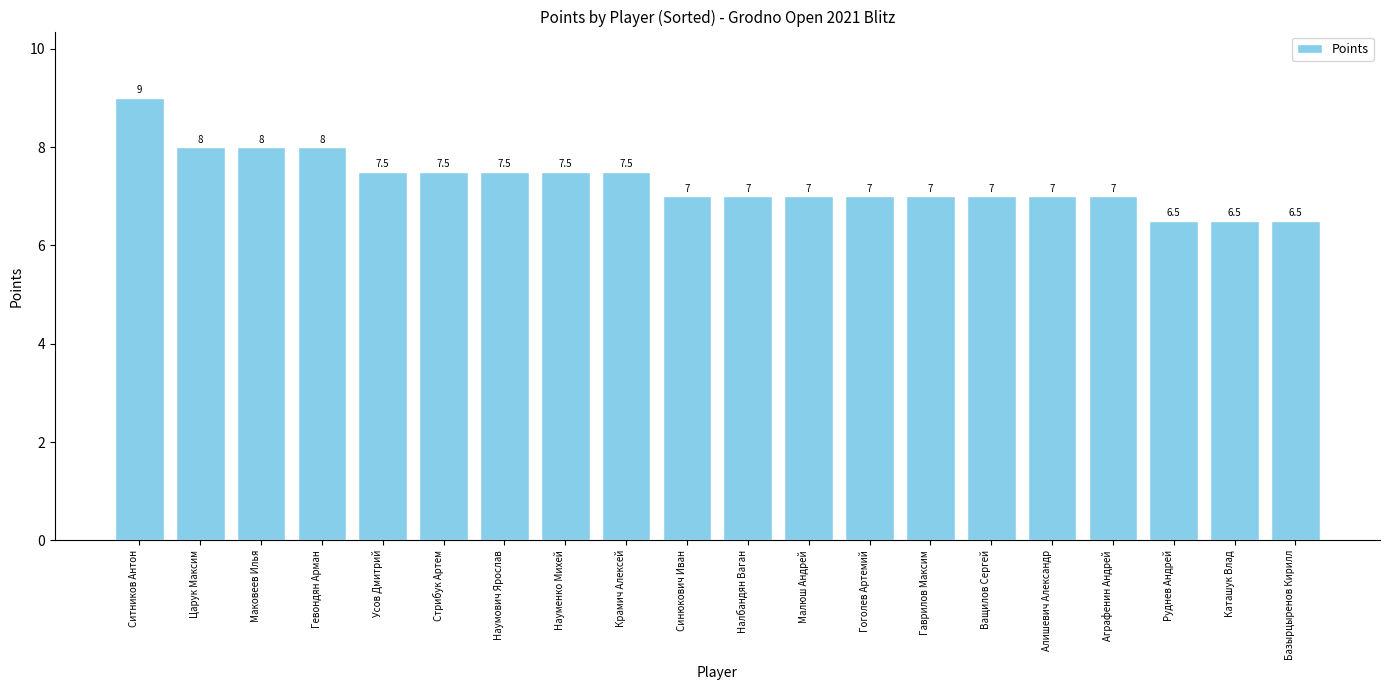

What is the change in value from Царук Максим to Аграфенин Андрей?

-1.0